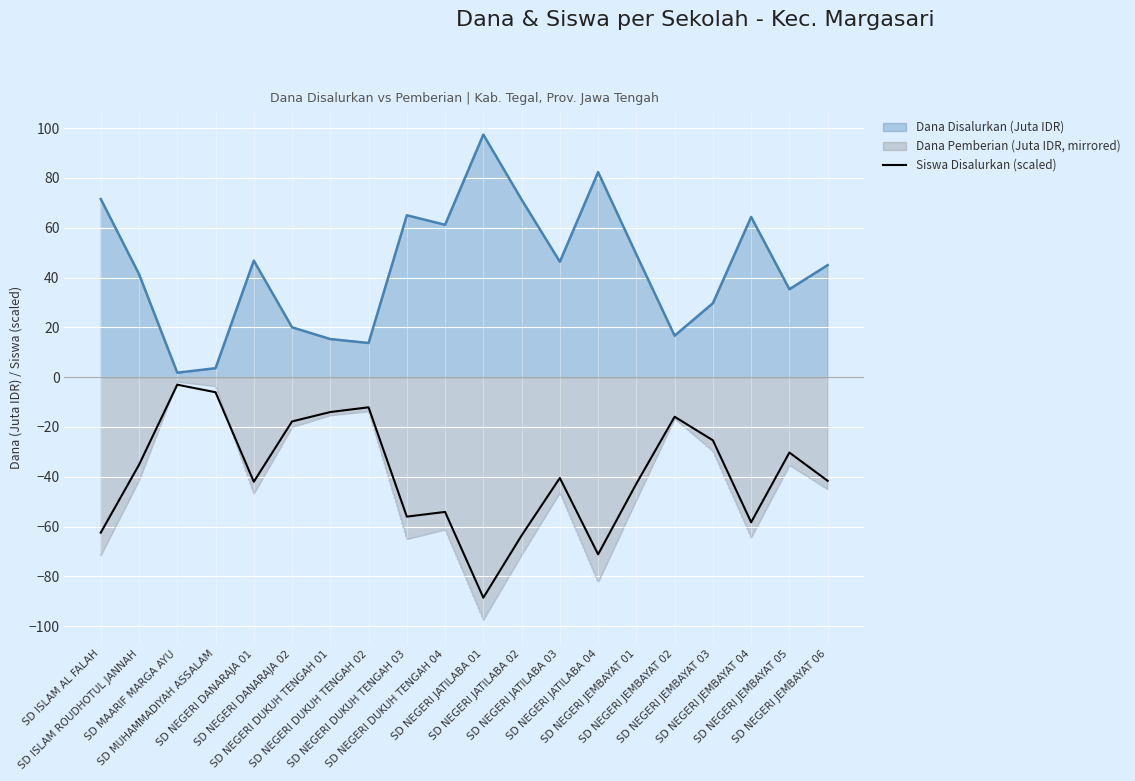

How many lines are shown in the chart?

3